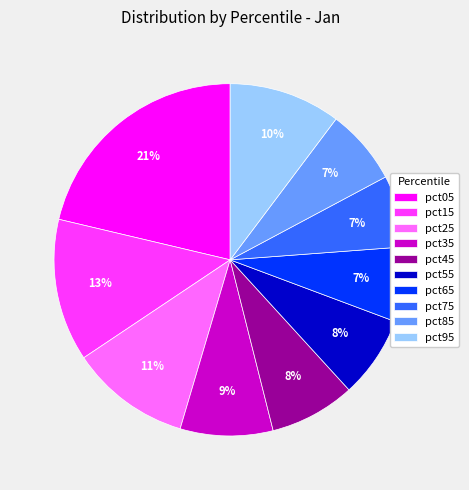

To the nearest percent, what percentage of the pie is pct05?

21%